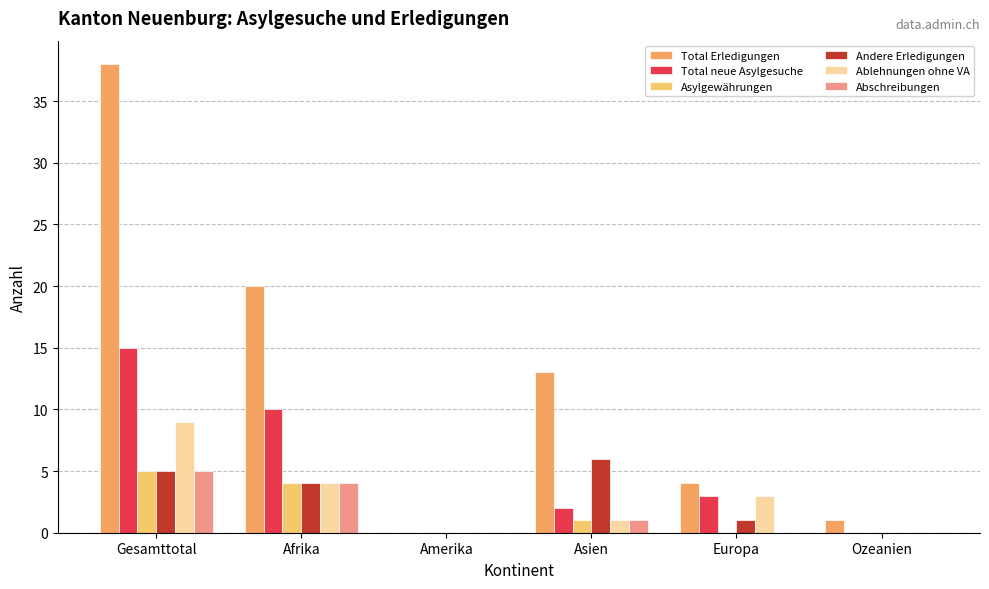

Are the bars grouped side by side (vs. stacked)?

Yes